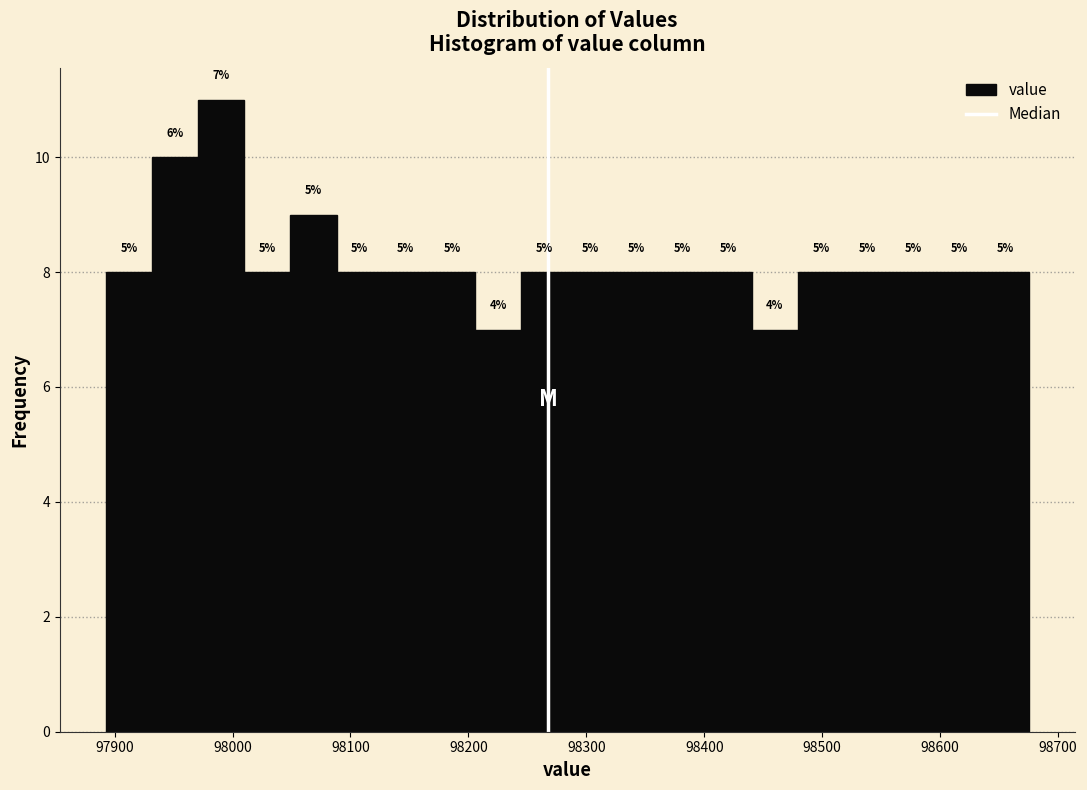

Read against the x-axis, roughly where is the centre of the tallest bar?

97990